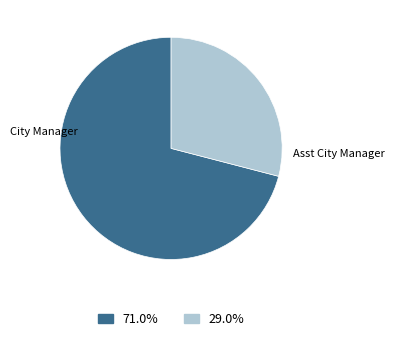

Is there any slice that represents more than half of the pie?

Yes